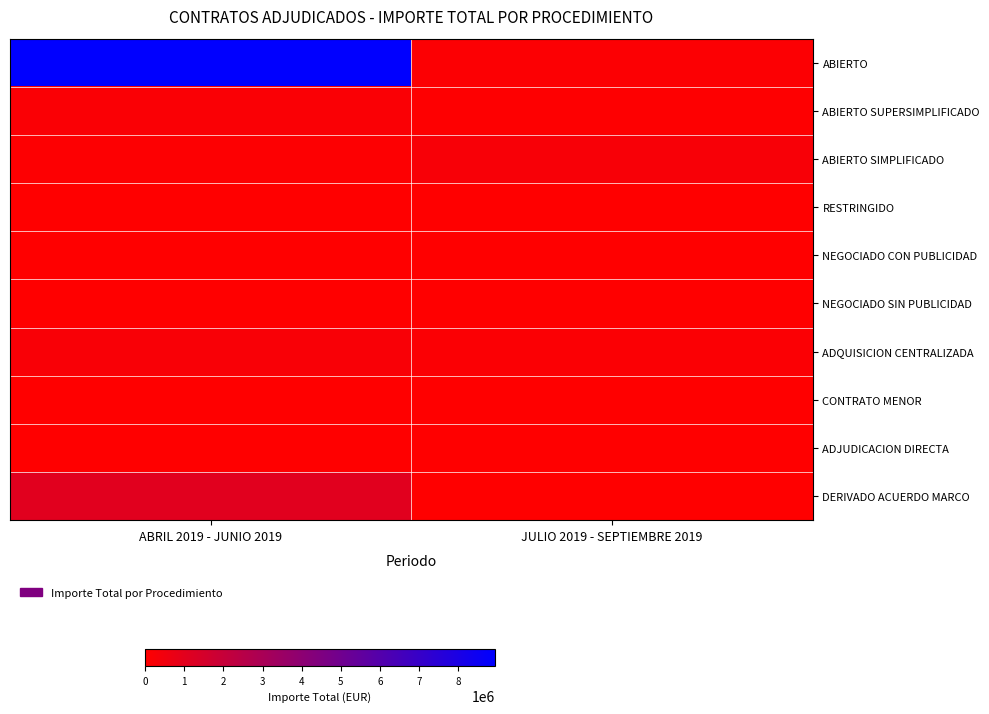

Between ABRIL 2019 - JUNIO 2019 and JULIO 2019 - SEPTIEMBRE 2019, which series saw the biggest shift?

ABIERTO